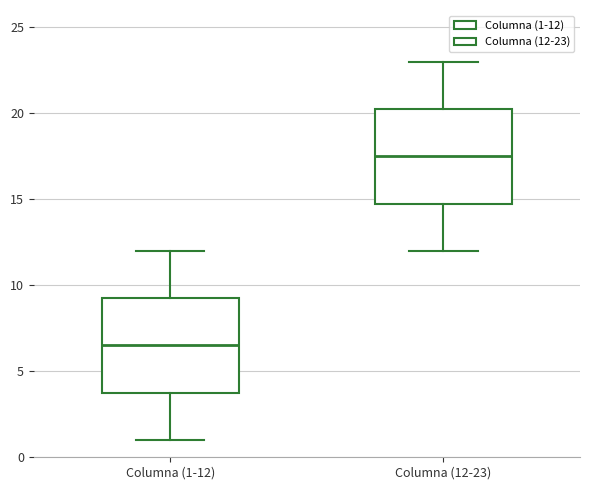

Reading left to right, transcribe this box plot: for each box, give where its median line is, the range the box spans, and where its two whiskers end, as read against the y-axis. The values are not printed on the chart, so give them approximately, as read against the axis.

Columna (1-12): median 6.5, box 4.0 to 9.5, whiskers 1.0 to 12.0
Columna (12-23): median 17.5, box 15.0 to 20.5, whiskers 12.0 to 23.0